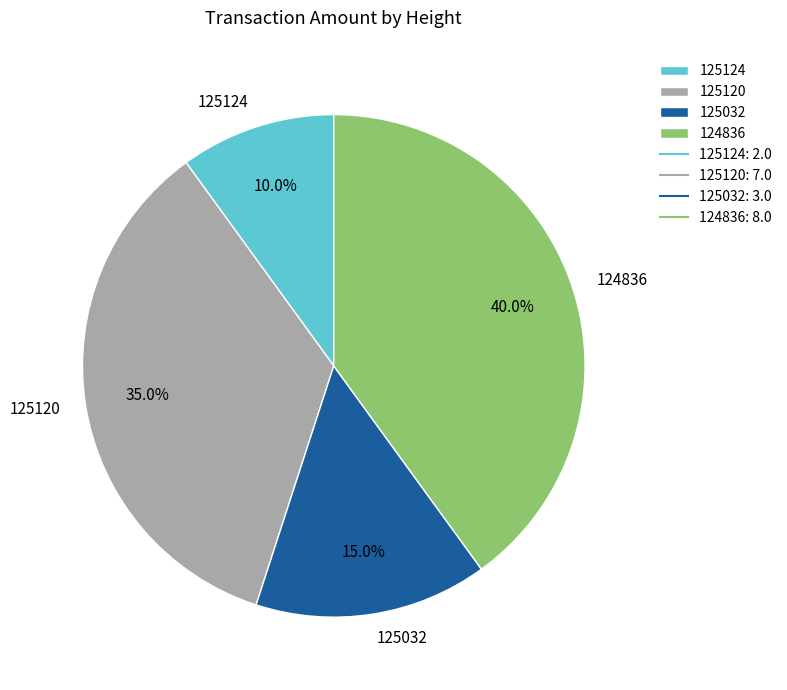

Combined, what portion of the pie is 125120 and 124836?

75.0%